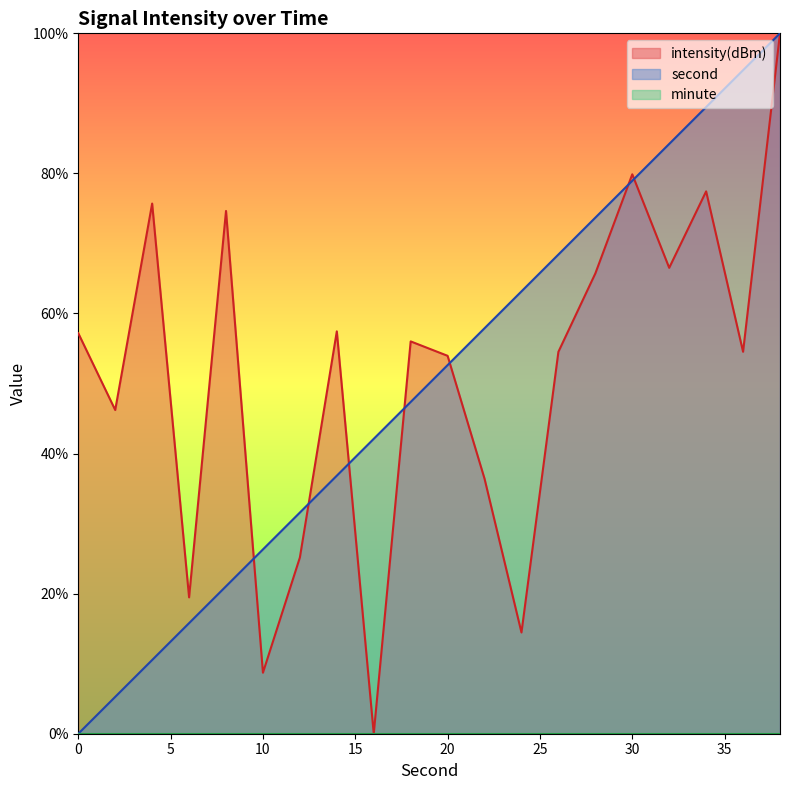

True or false: intensity(dBm) and second intersect in this chart.

True